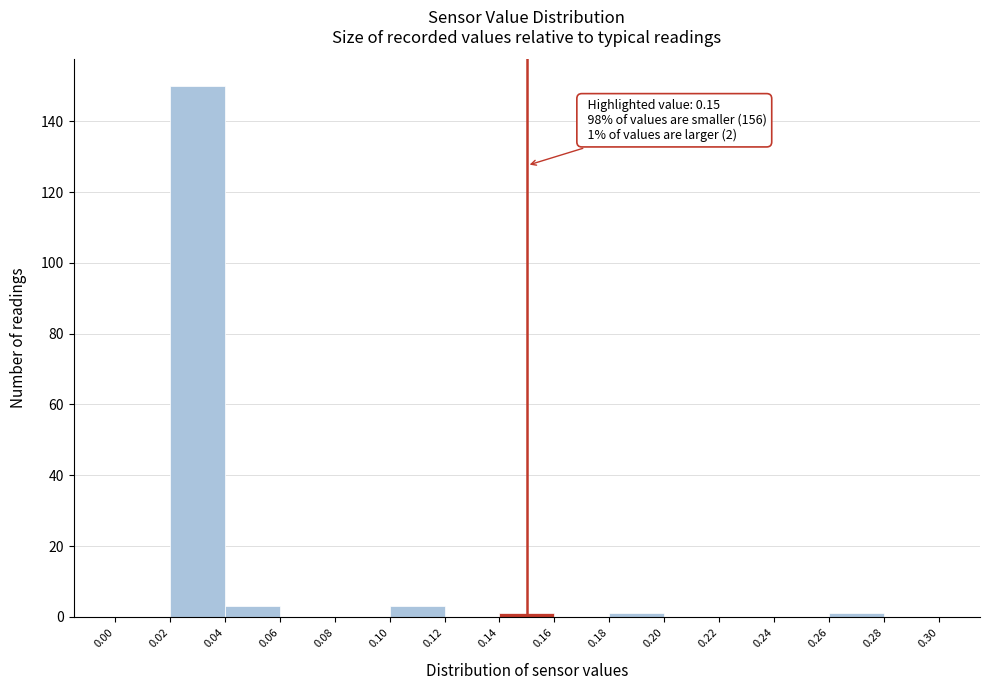

Which range on the x-axis has the tallest bar?

0.02 to 0.04